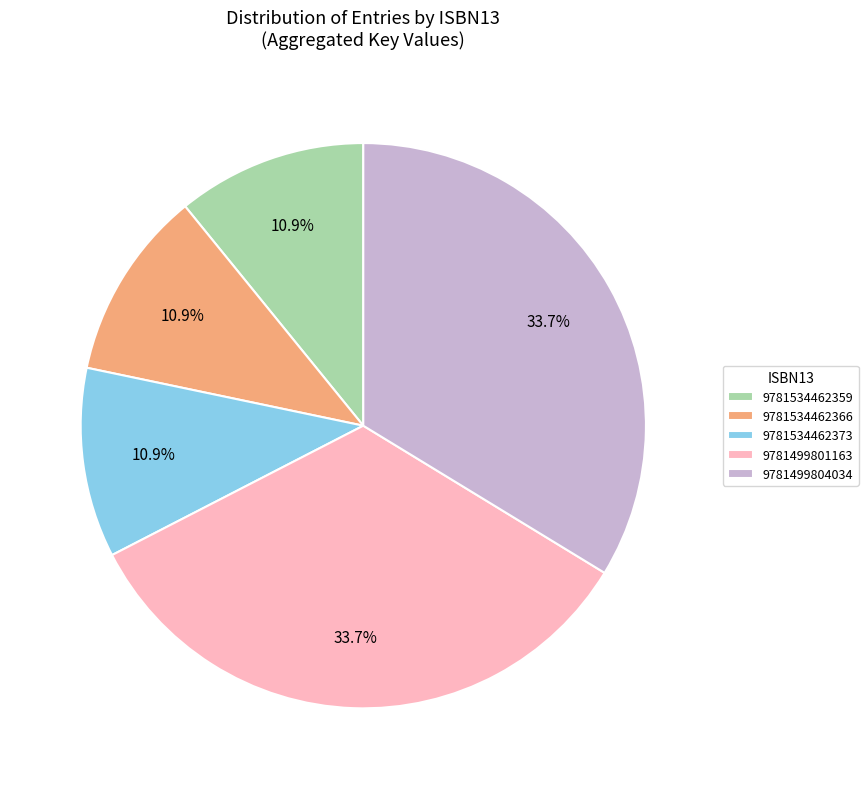

Is it true that 9781534462359 is 11% of the pie?

True